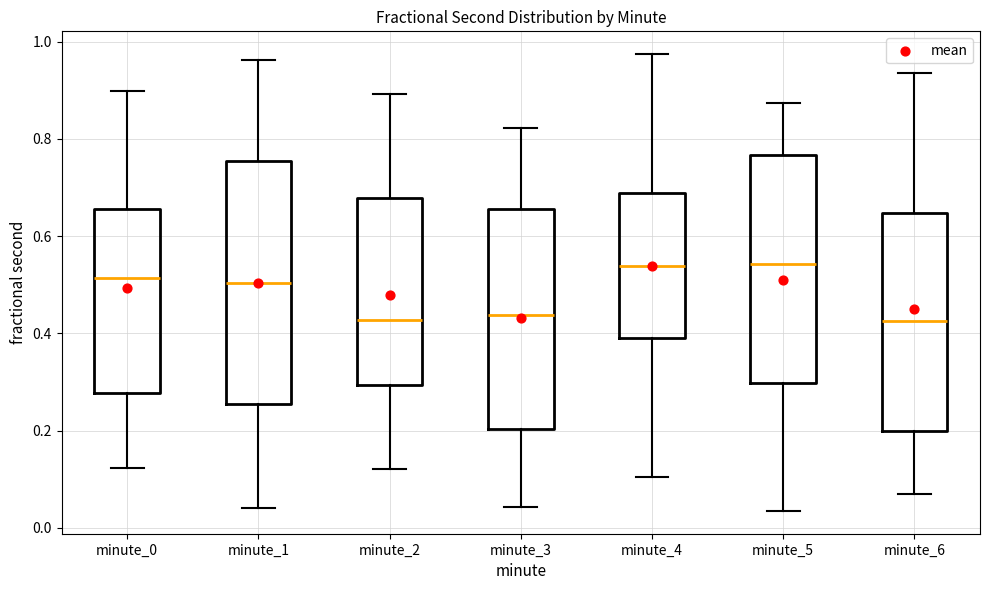

Where does the upper whisker of the box for minute_2 end on the y-axis? The values are not printed on the chart, so give them approximately, as read against the axis.

0.90